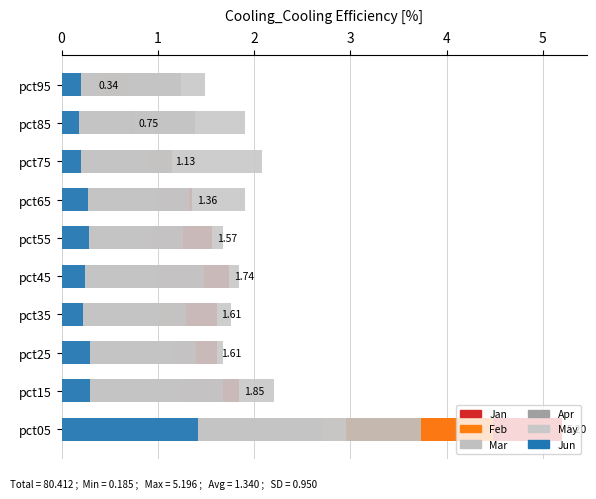

Between pct15 and pct85, which series saw the biggest shift?

Jan